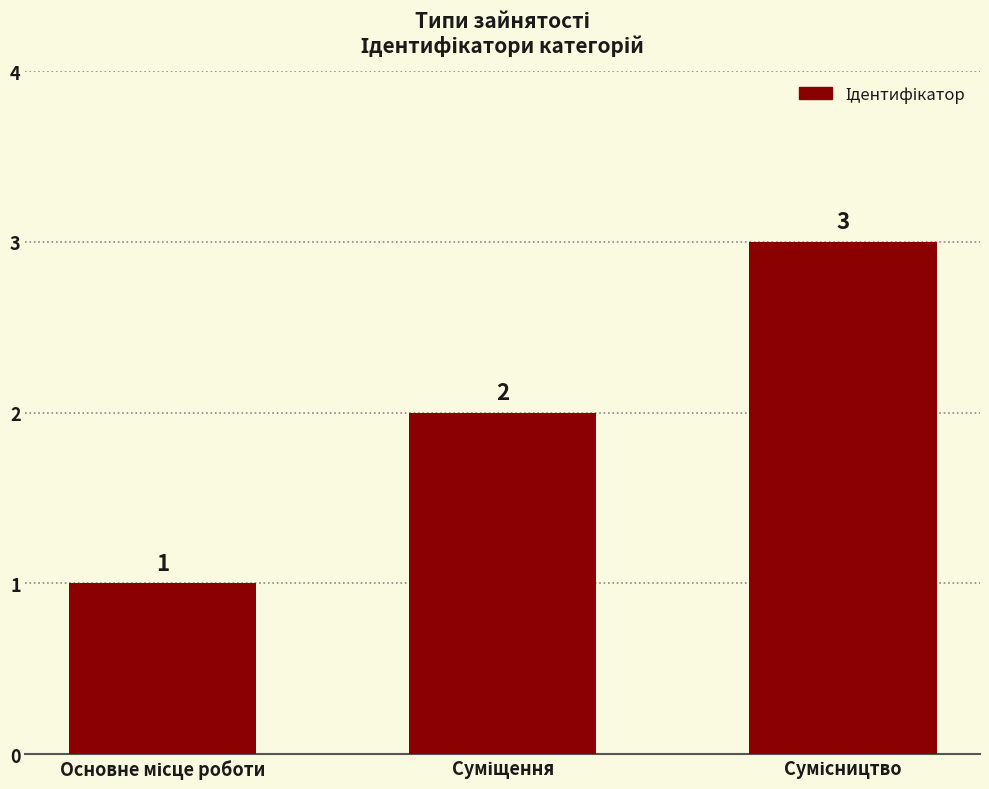

How many values are below 2?

1